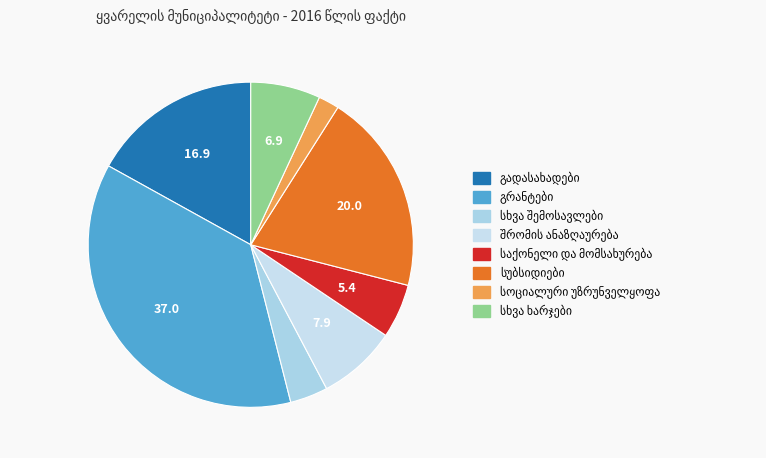

What is the change in value from შრომის ანაზღაურება to სუბსიდიები?

+2242.1